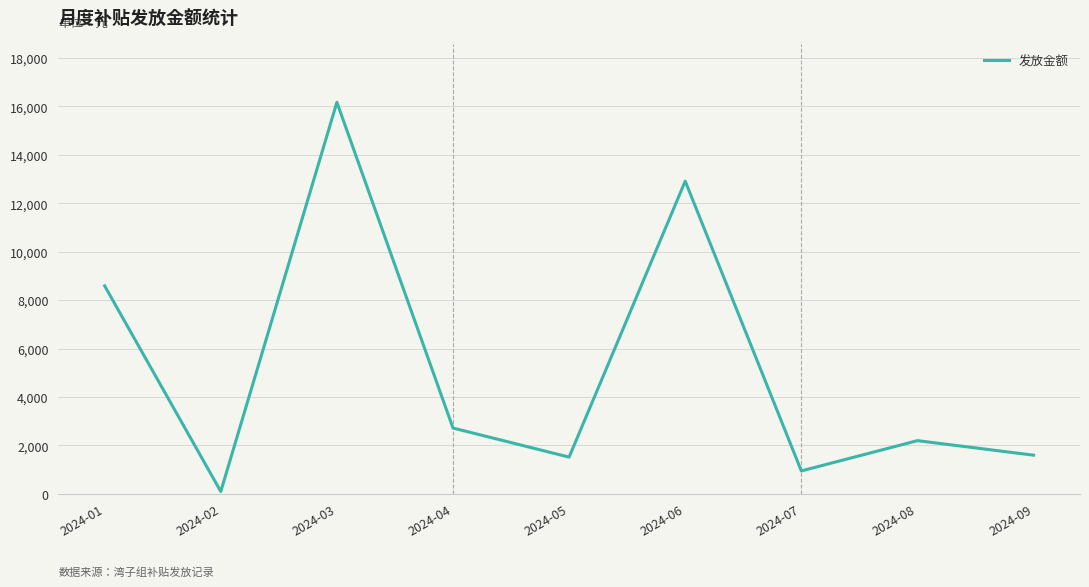

What is the minimum value shown in the chart?

100.0